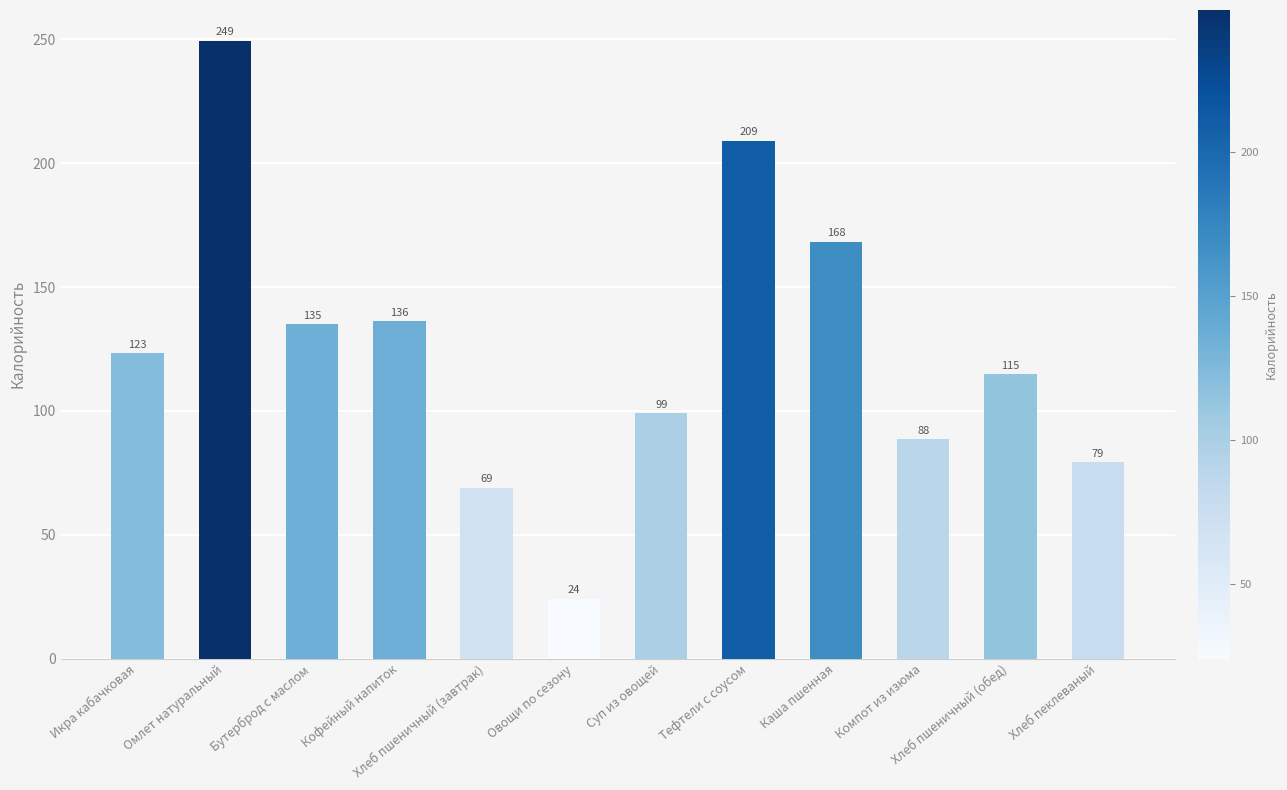

What is the greatest value displayed?

249.4